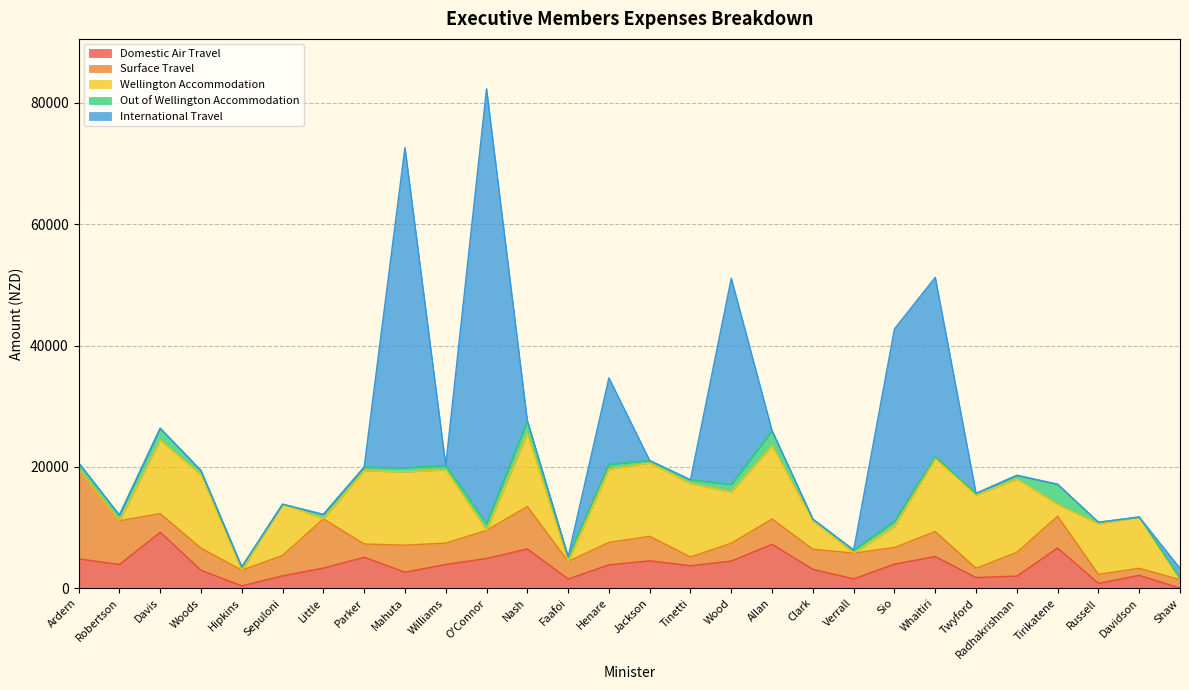

True or false: International Travel has a value of 0 at Allan.

True